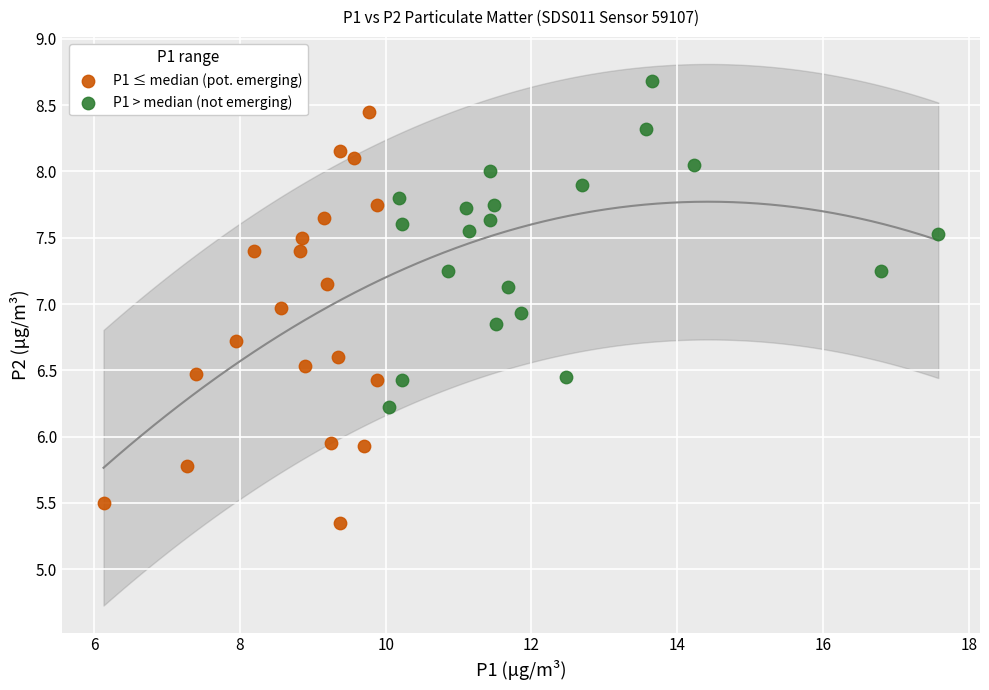

Which series has the largest Y range (max minus min)?

P1 ≤ median (pot. emerging)